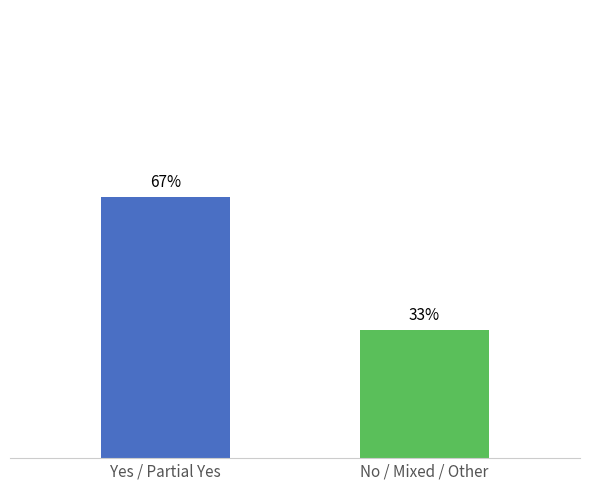

What is the label of the 1st bar from the right?

No / Mixed / Other